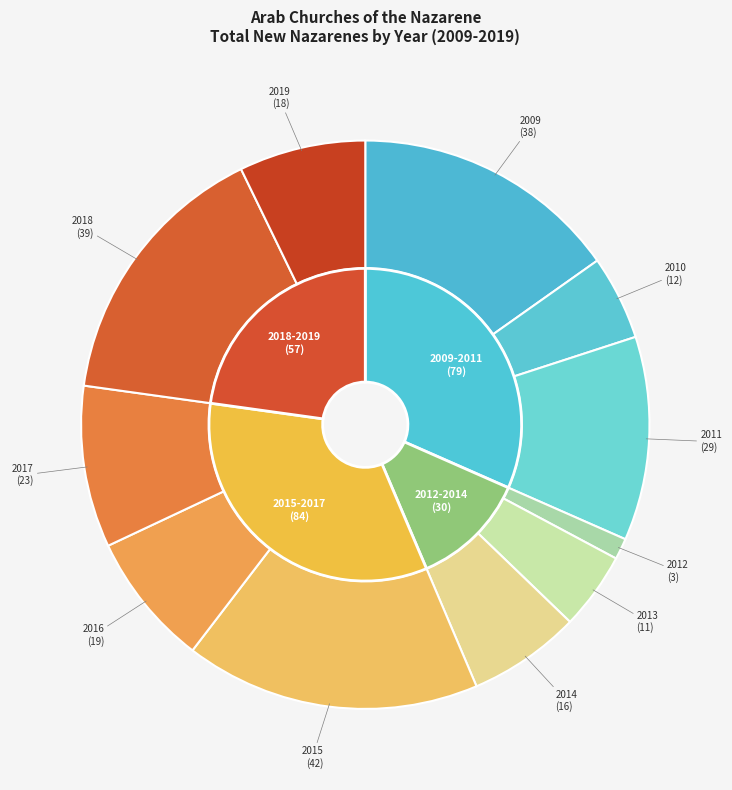

To the nearest percent, what percentage of the pie is 2011?

12%